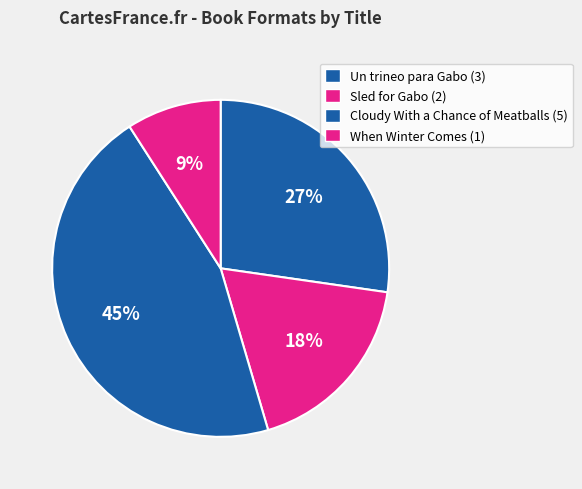

To the nearest percent, what is the difference between the largest and smallest slice percentages?

36%